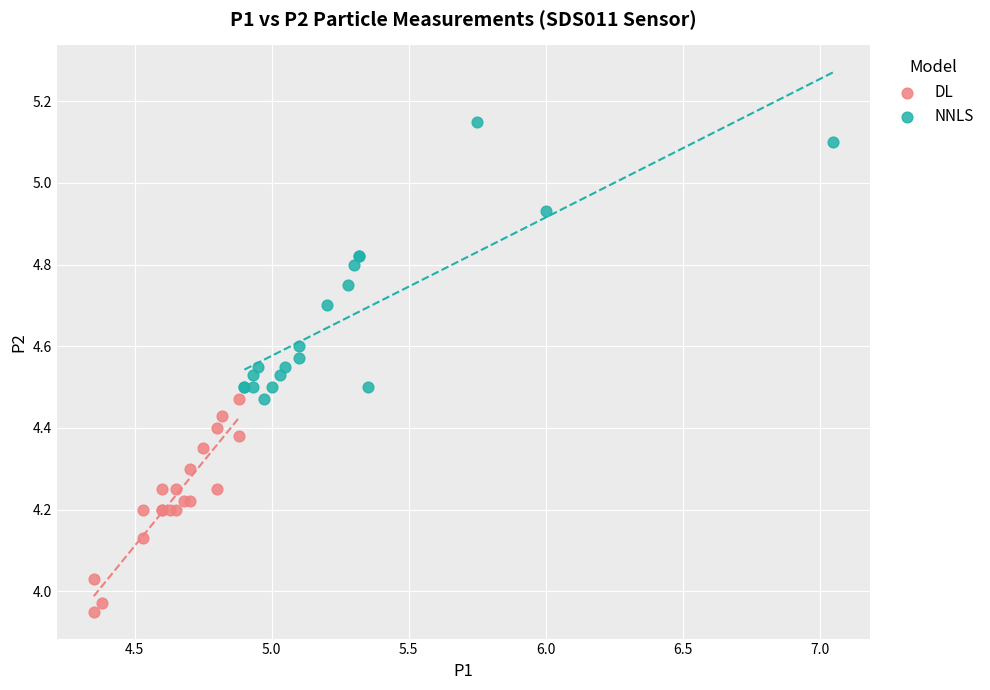

Which series reaches the maximum Y coordinate?

NNLS